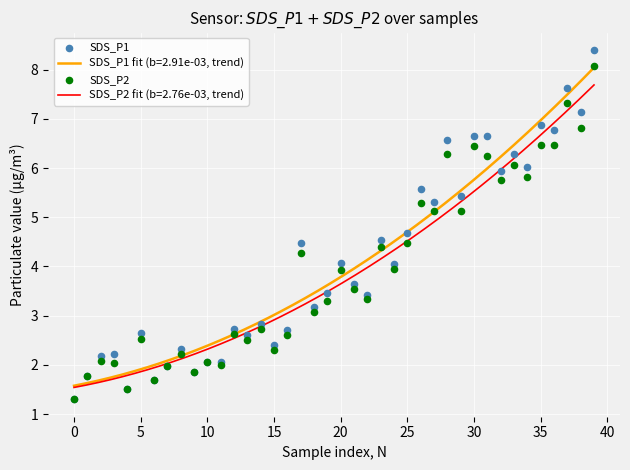

Is the value of SDS_P2 at 33 greater than the value of SDS_P1 at 24?

Yes